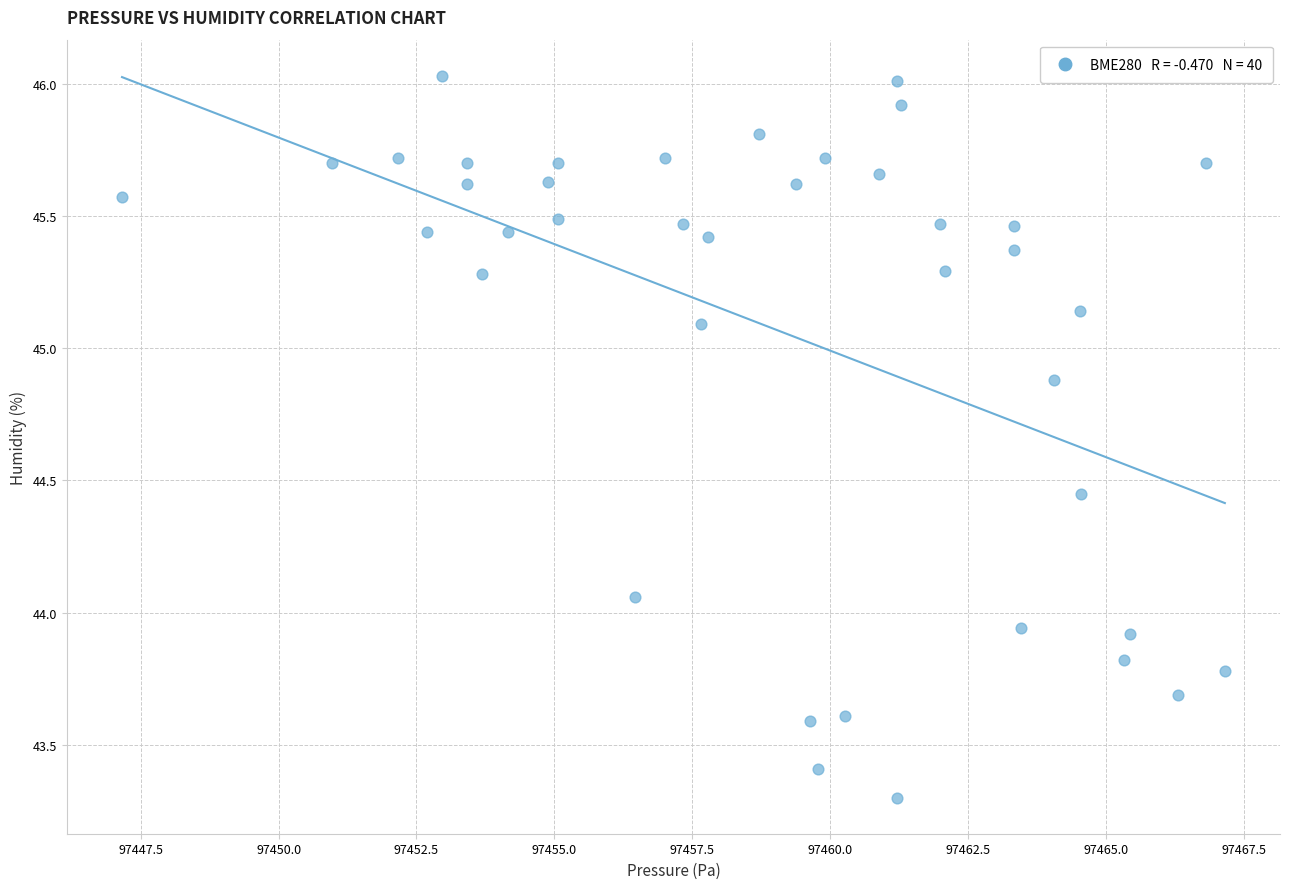

What is the range of X values (max minus min)?

20.0